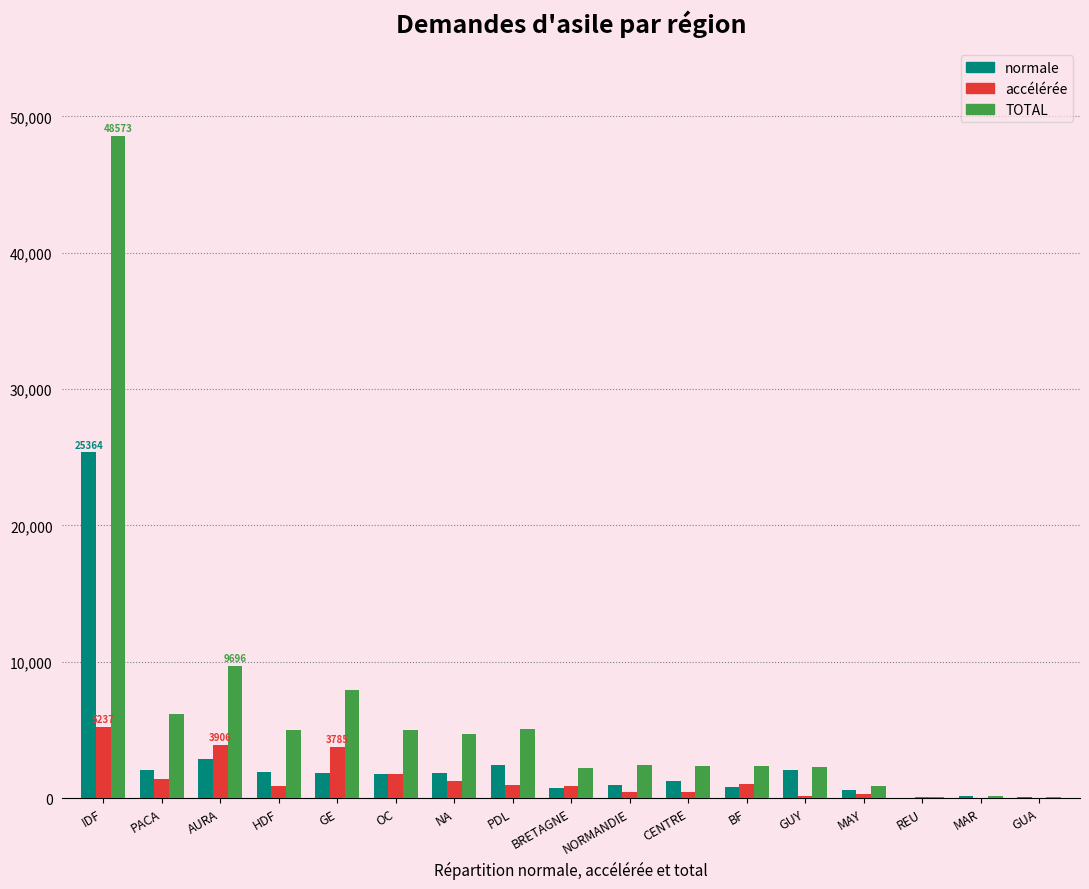

What is the total value across all series at GE?

13529